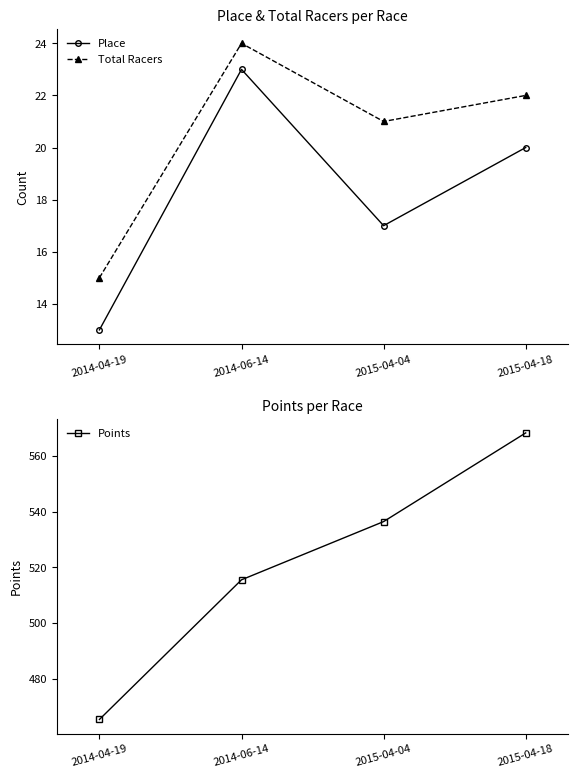

Which series changed the most between 2014-06-14 and 2015-04-04?

Points